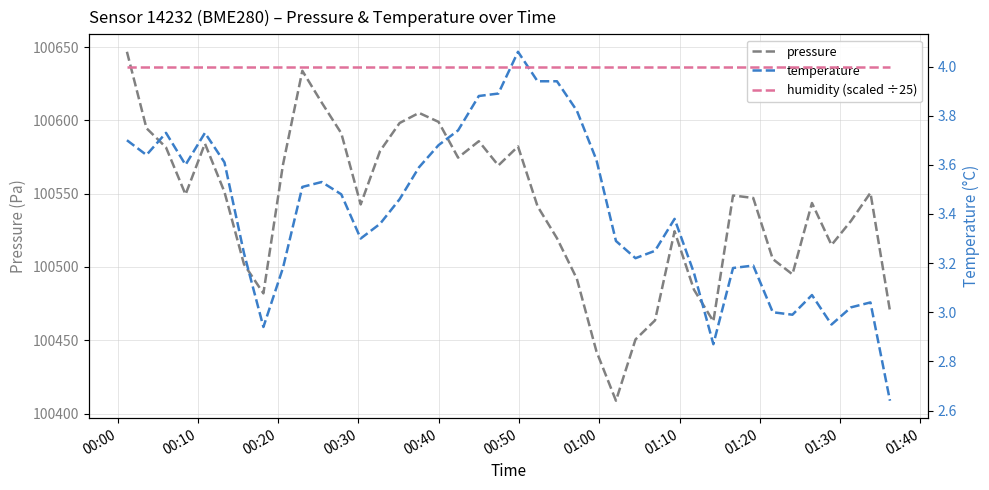

Is the value of humidity (scaled ÷25) at 12 greater than the value of temperature at 27?

Yes